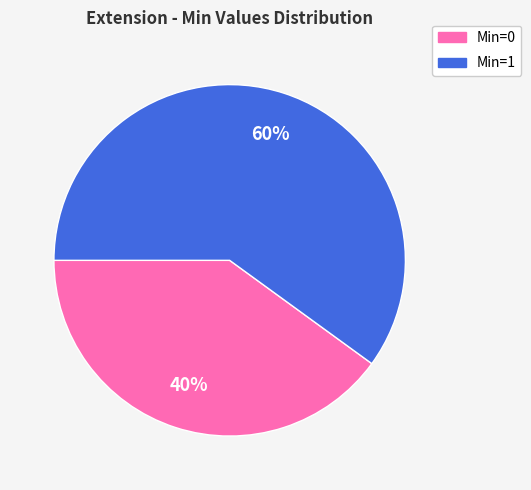

To the nearest percent, what is the difference between the largest and smallest slice percentages?

20%